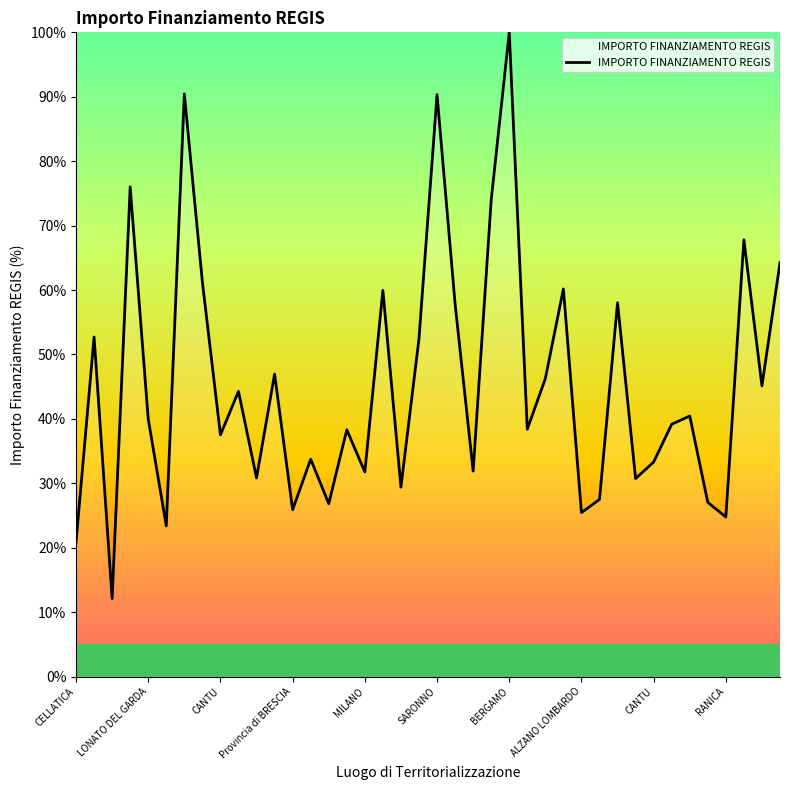

What is the greatest value displayed?

100.0